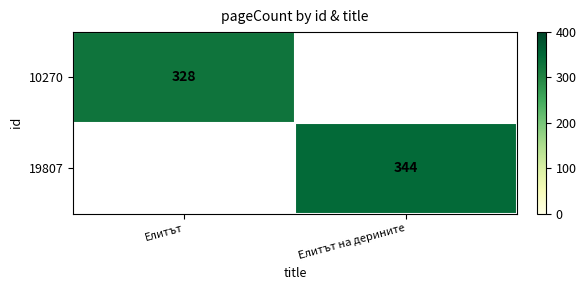

True or false: 10270 has a value of 328 at Елитът.

True